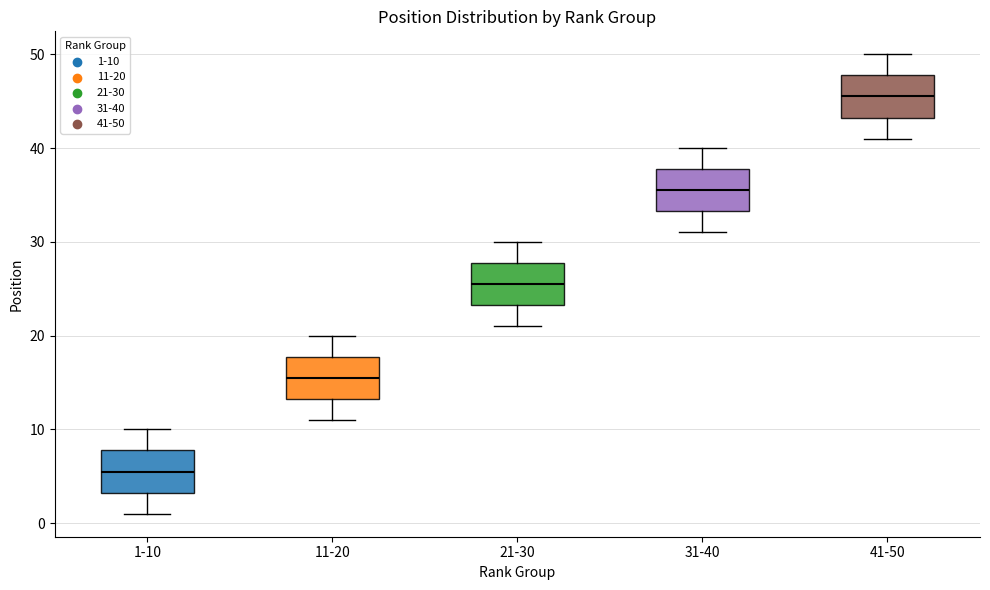

Where is the upper edge of the box for 31-40 on the y-axis? The values are not printed on the chart, so give them approximately, as read against the axis.

38